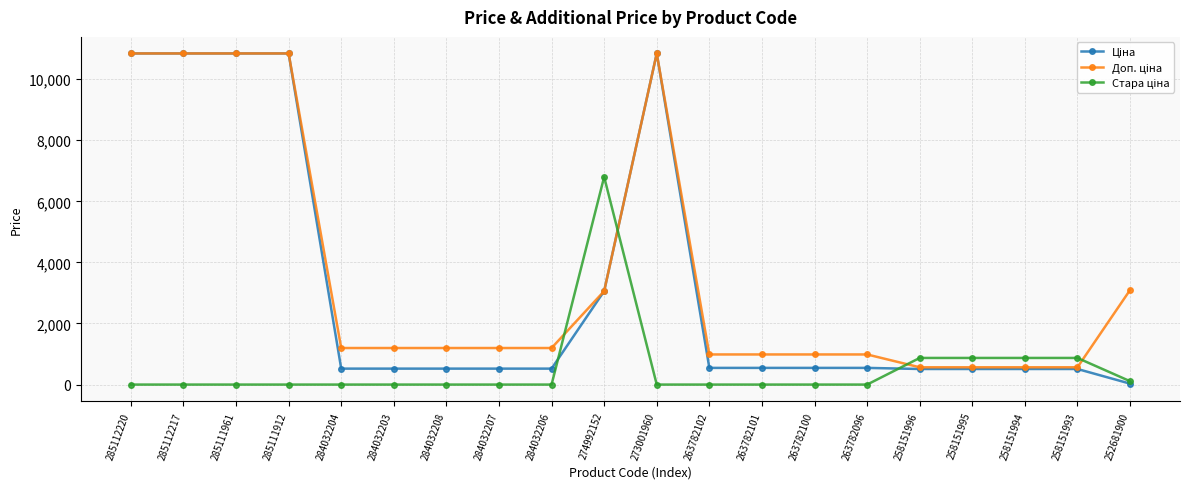

What is the spread (max minus min) of values at 263782101?

986.2